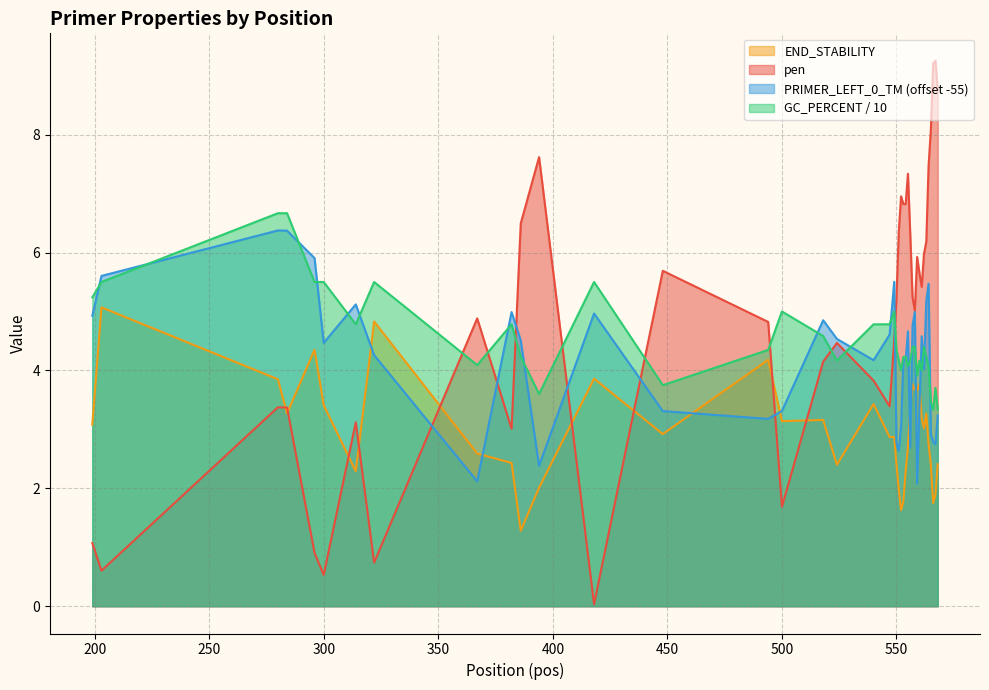

How many data points in PRIMER_LEFT_0_GC_PERCENT are above 4?

31